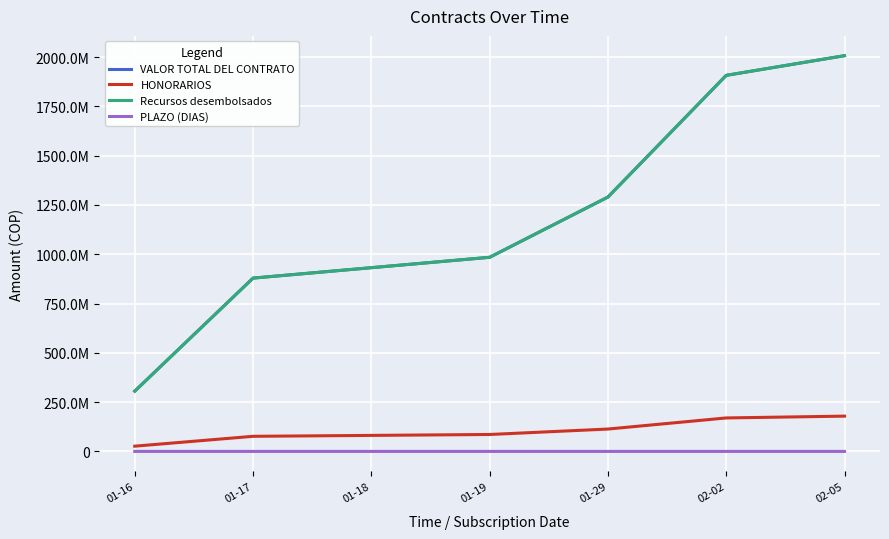

True or false: VALOR TOTAL DEL CONTRATO has a value of 552982044 at 01-17.

False